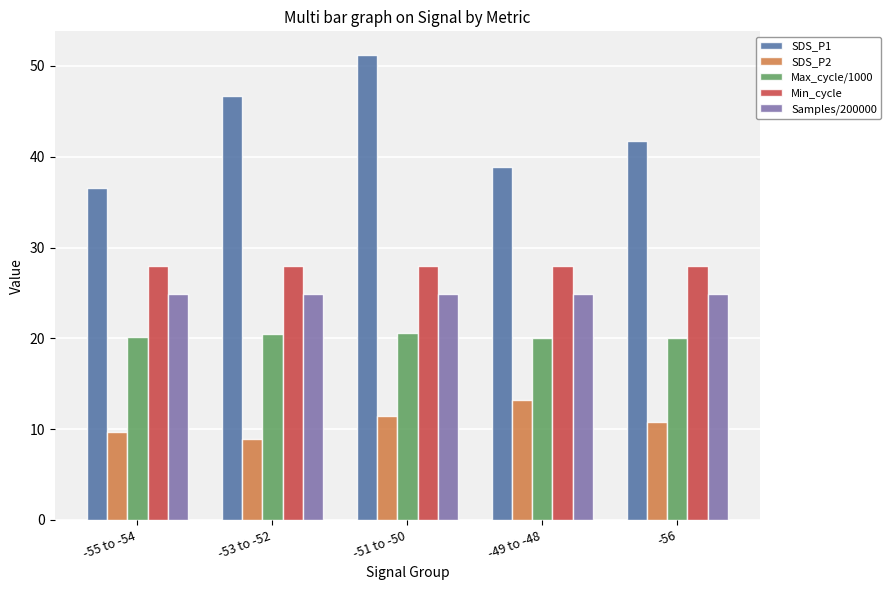

Which series has the largest range (max minus min)?

SDS_P1